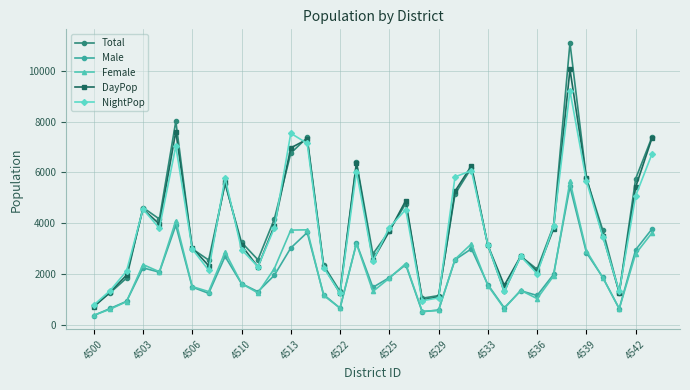

How many lines are shown in the chart?

5